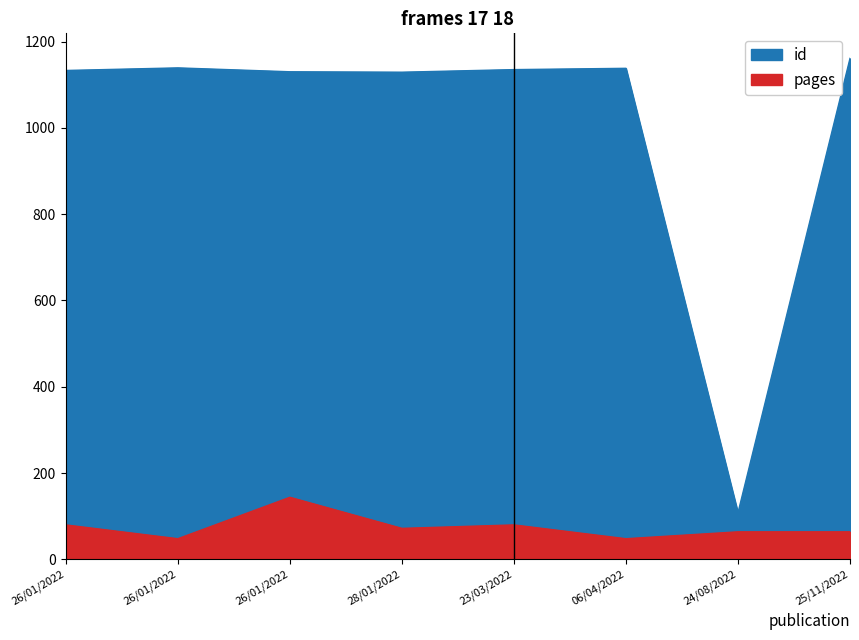

True or false: pages and id cross at least once.

False